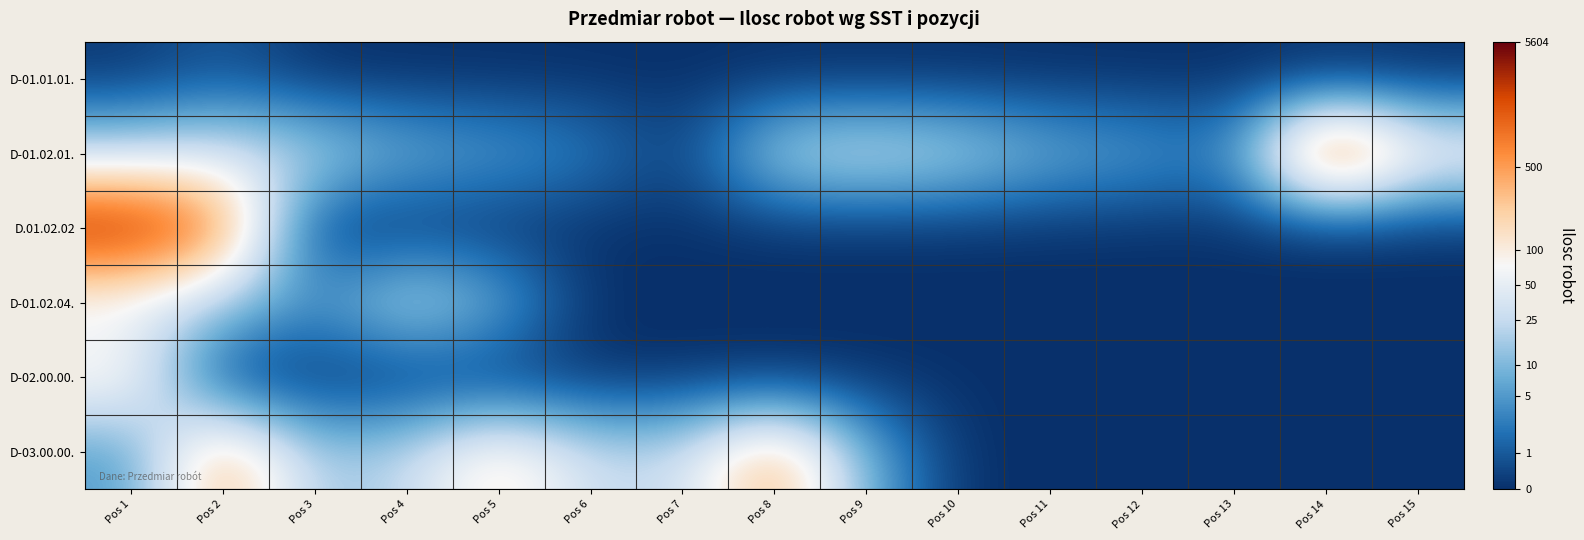

At Pos 3, list the series in order from largest to smallest.

D-01.02.01., D-03.00.00., D-01.02.04., D-01.01.01., D.01.02.02, D-02.00.00.